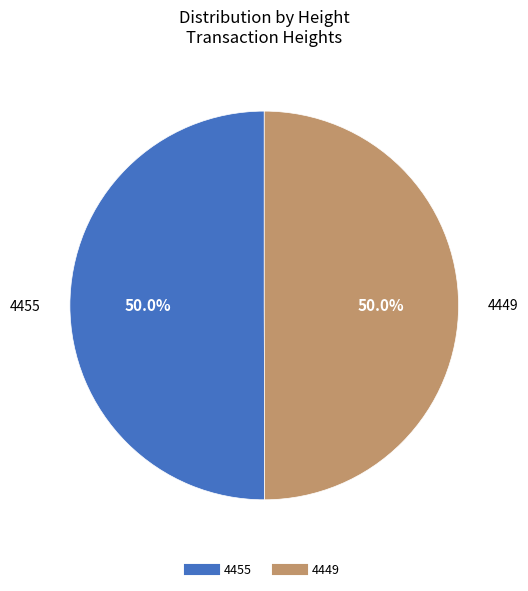

To the nearest percent, what portion does 4449 represent?

50%